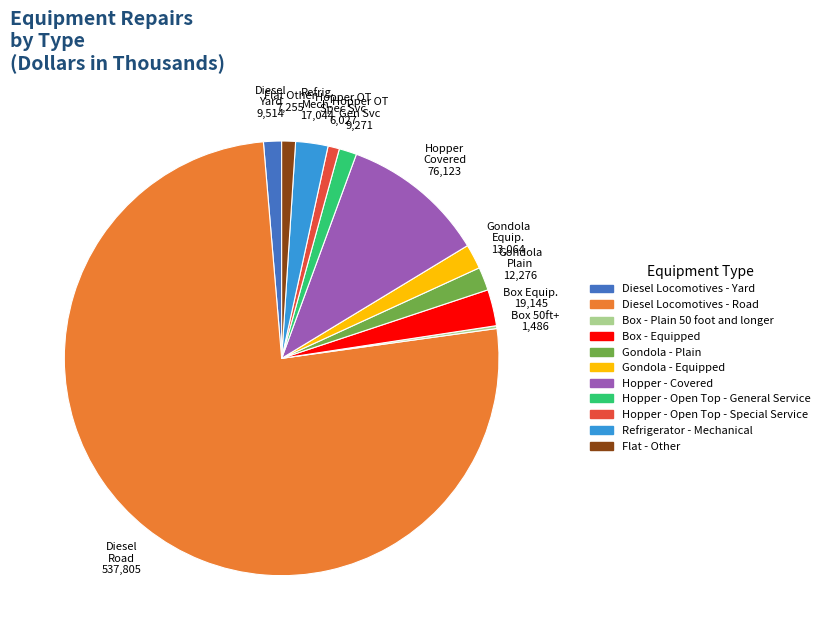

What is the ratio of the value at Diesel Locomotives - Yard to the value at Flat - Other?

1.3